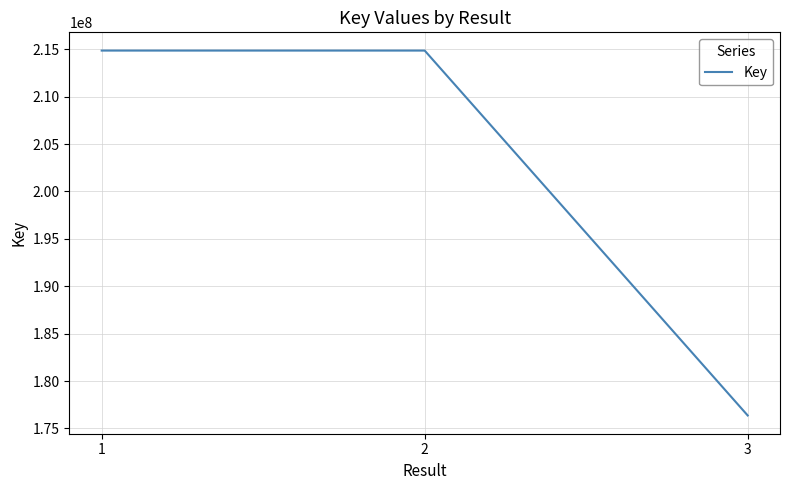

Count the number of data series in this chart.

1